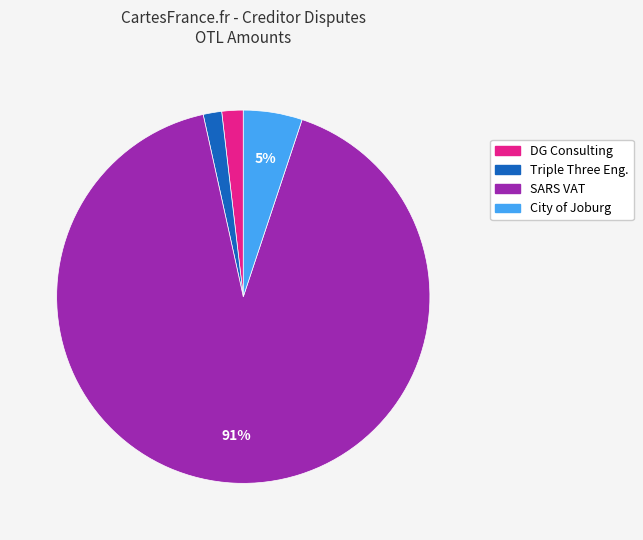

To the nearest percent, what is the average slice percentage?

25%